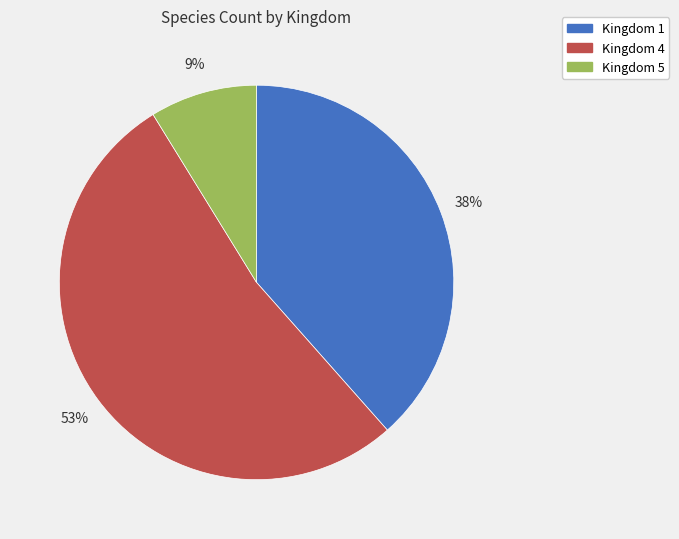

Is there any slice that represents more than half of the pie?

Yes